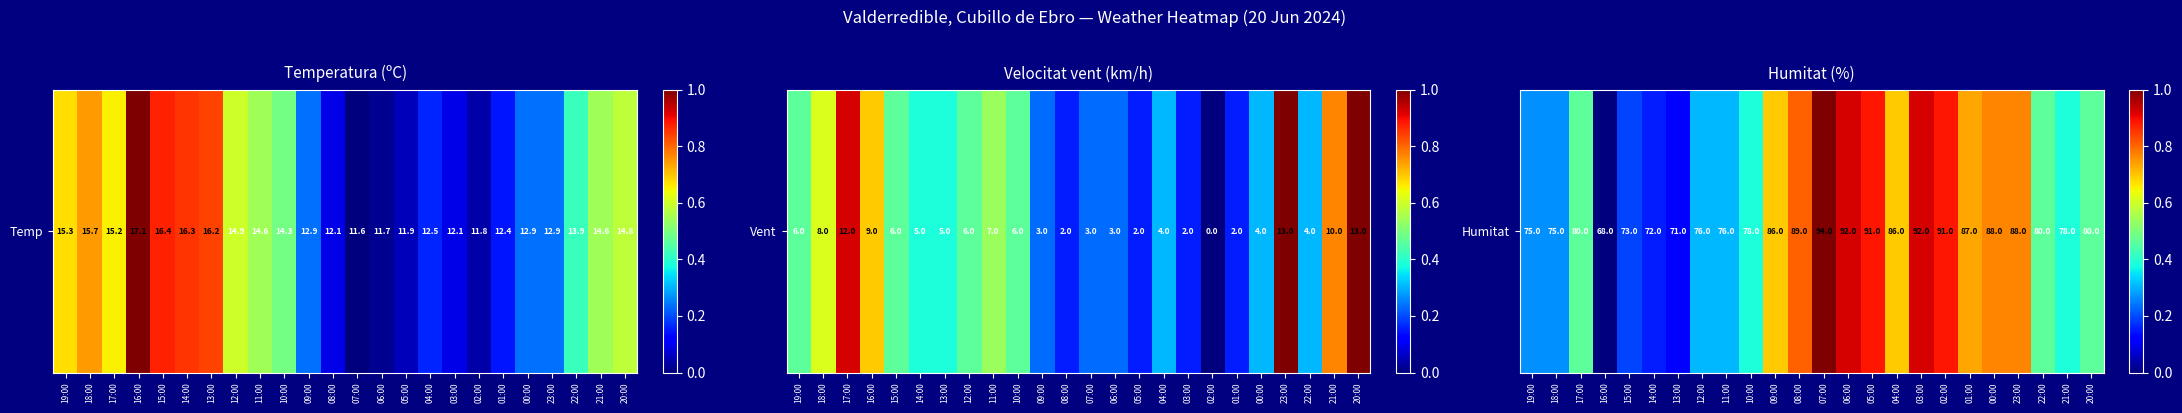

What is the maximum value shown in the chart?

1.0